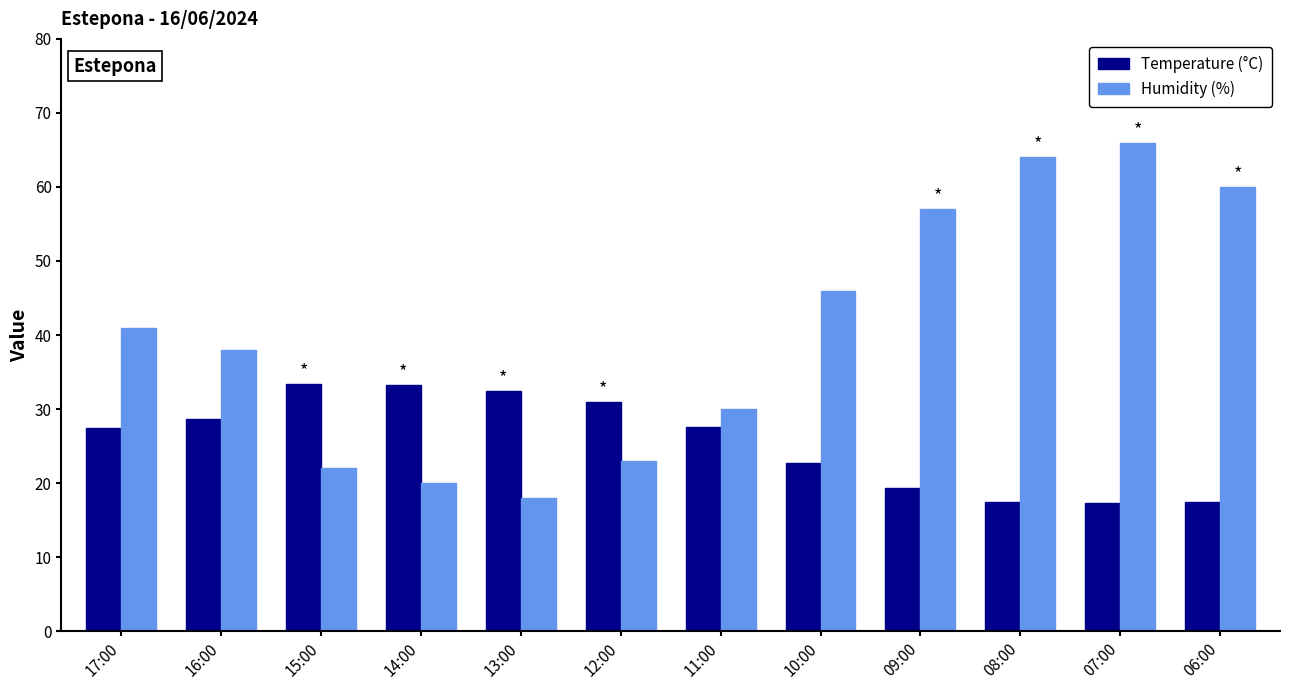

What position from the right is 11:00?

6